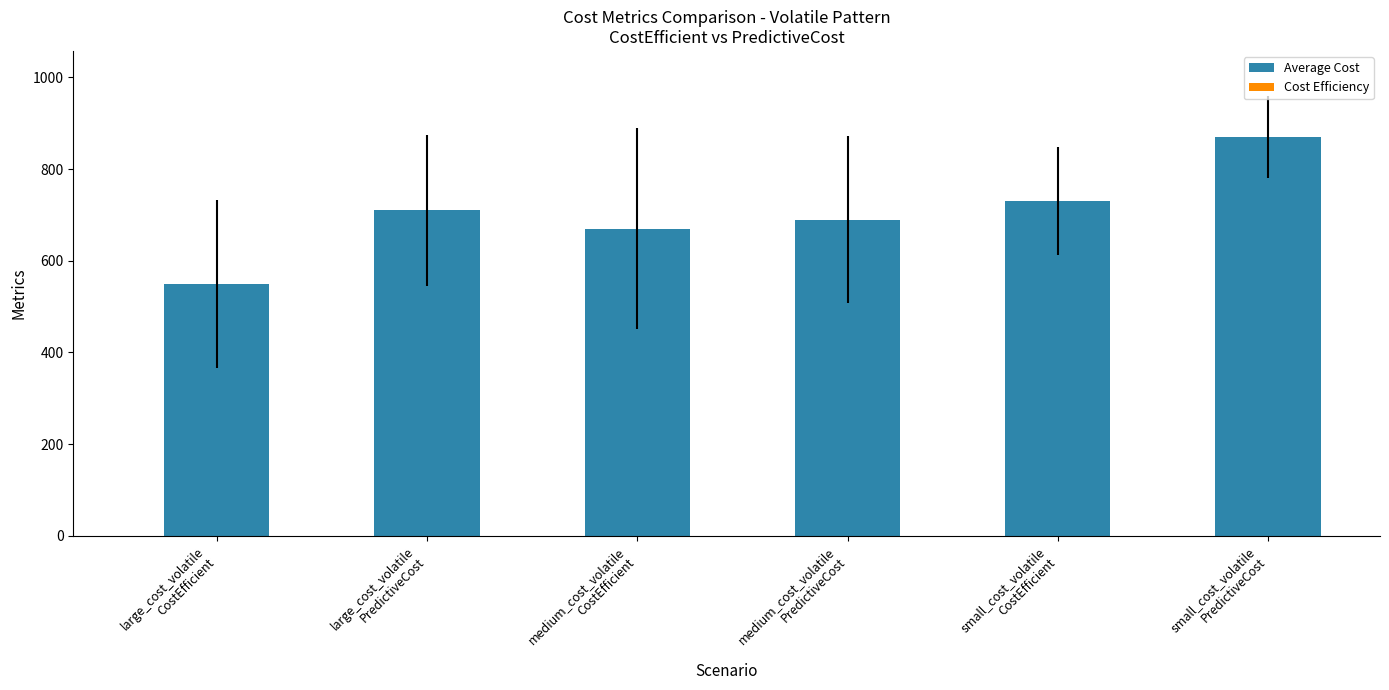

Rank the categories by value from lowest to highest.

large_cost_volatile
CostEfficient, medium_cost_volatile
CostEfficient, medium_cost_volatile
PredictiveCost, large_cost_volatile
PredictiveCost, small_cost_volatile
CostEfficient, small_cost_volatile
PredictiveCost